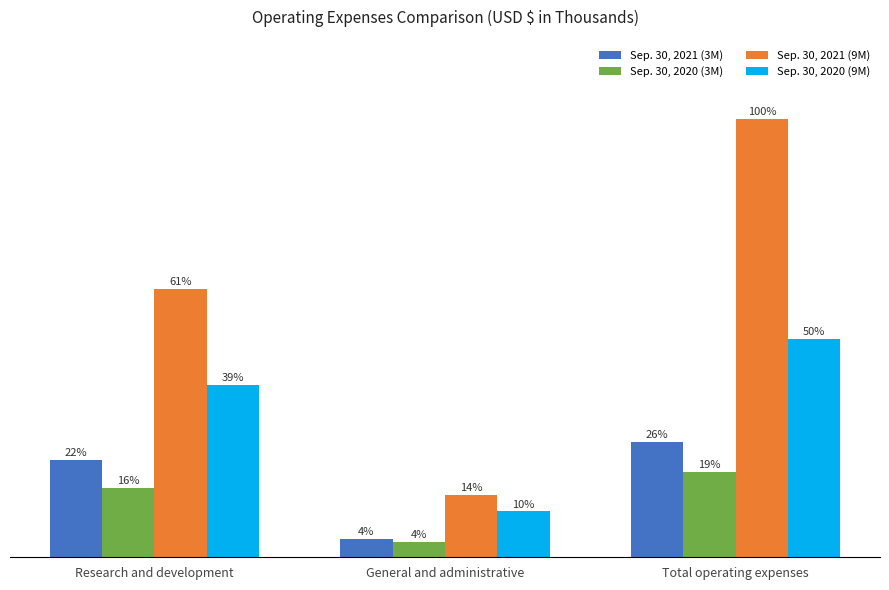

Rank the series by their maximum value, from highest to lowest.

Sep. 30, 2021 (9M), Sep. 30, 2020 (9M), Sep. 30, 2021 (3M), Sep. 30, 2020 (3M)